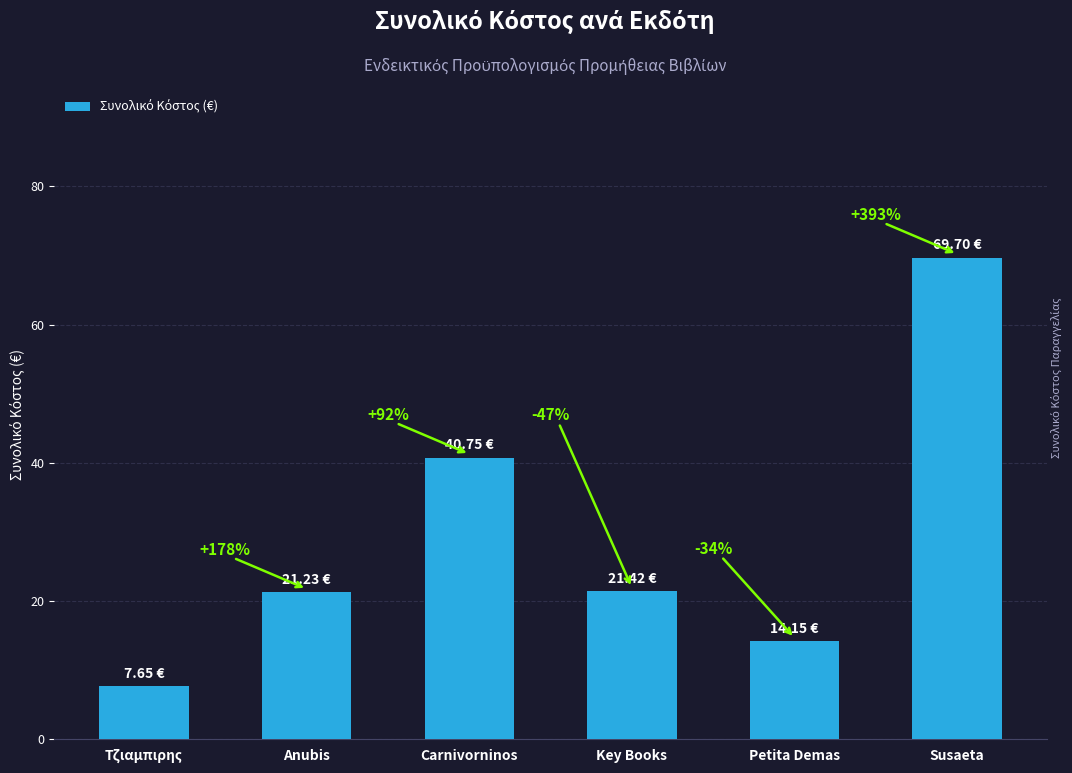

The chart shows a value of 40.8 at Carnivorninos. True or false?

True